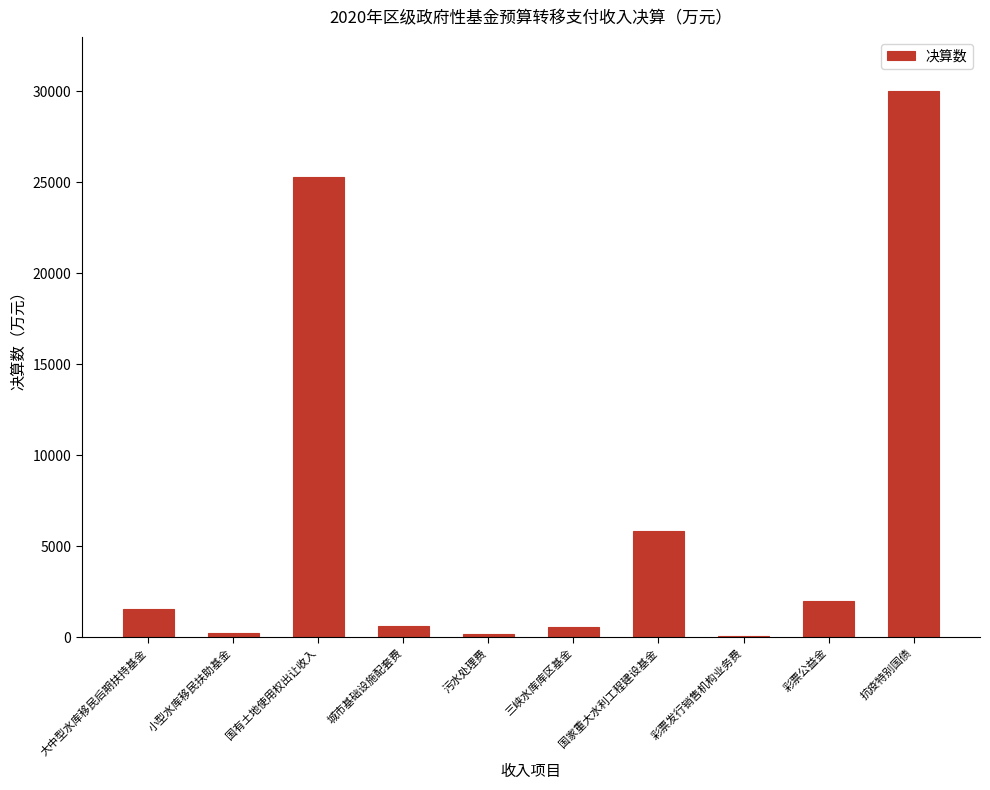

What is the maximum value shown in the chart?

30000